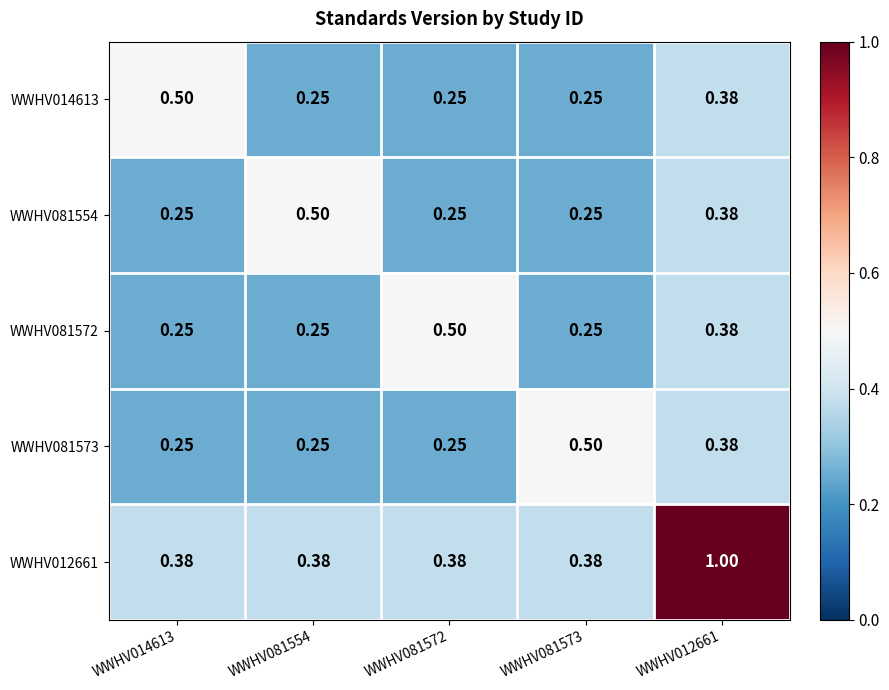

Count the number of categories in the chart.

5